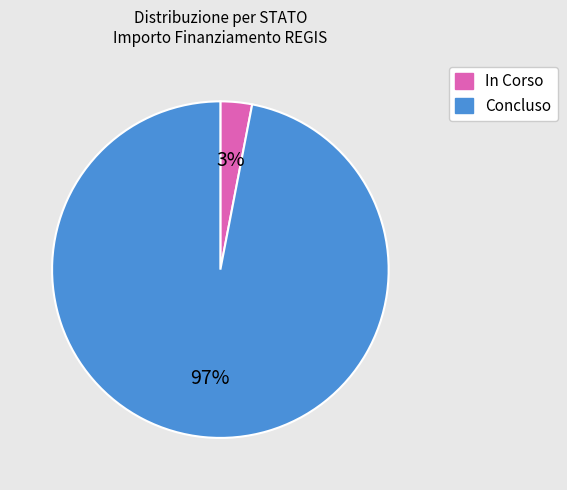

Rank the categories by value from lowest to highest.

In Corso, Concluso